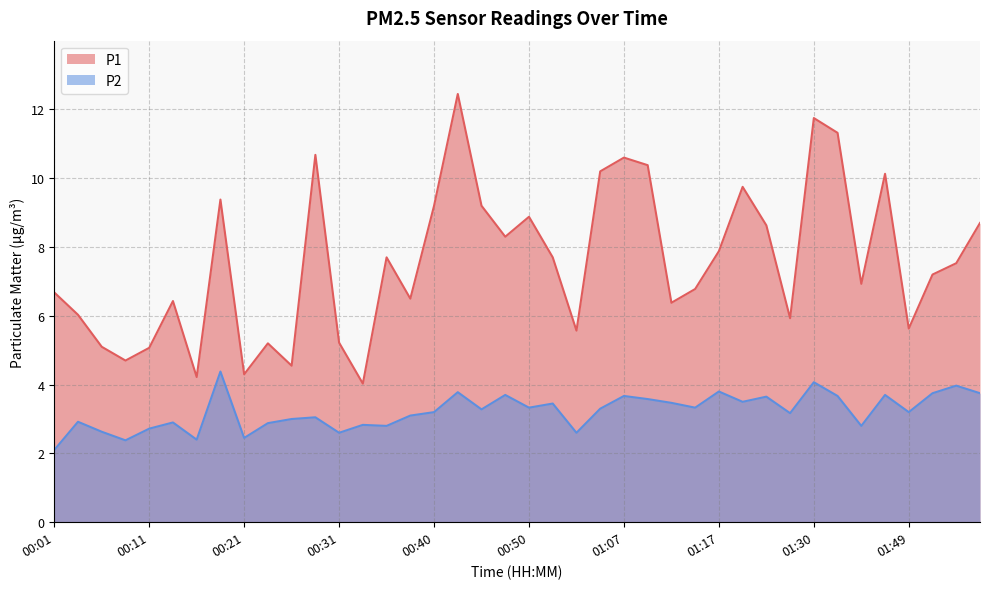

At which category is the sum across all series the highest?

00:43